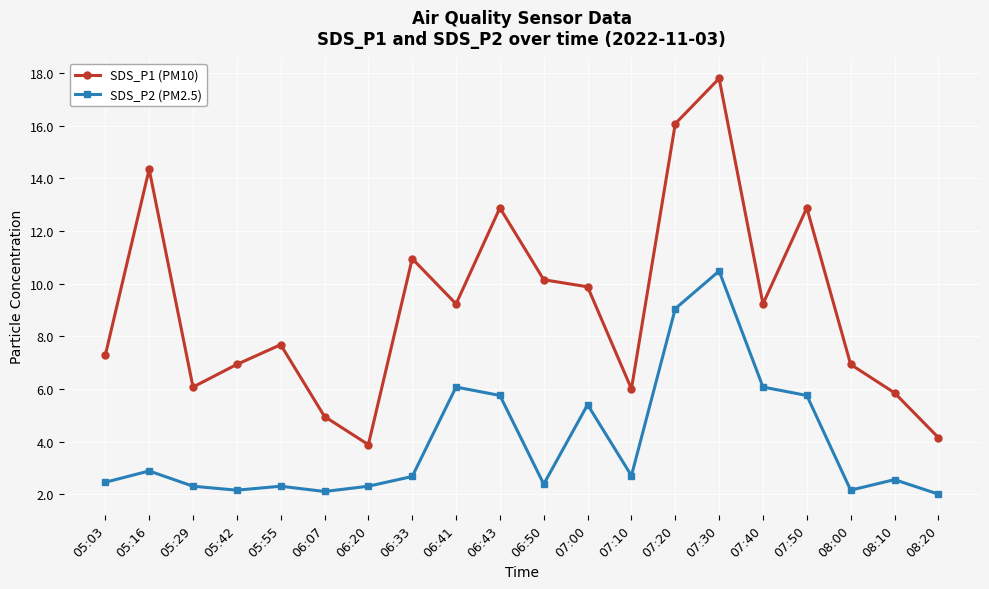

Does the chart display data point markers on the line(s)?

Yes